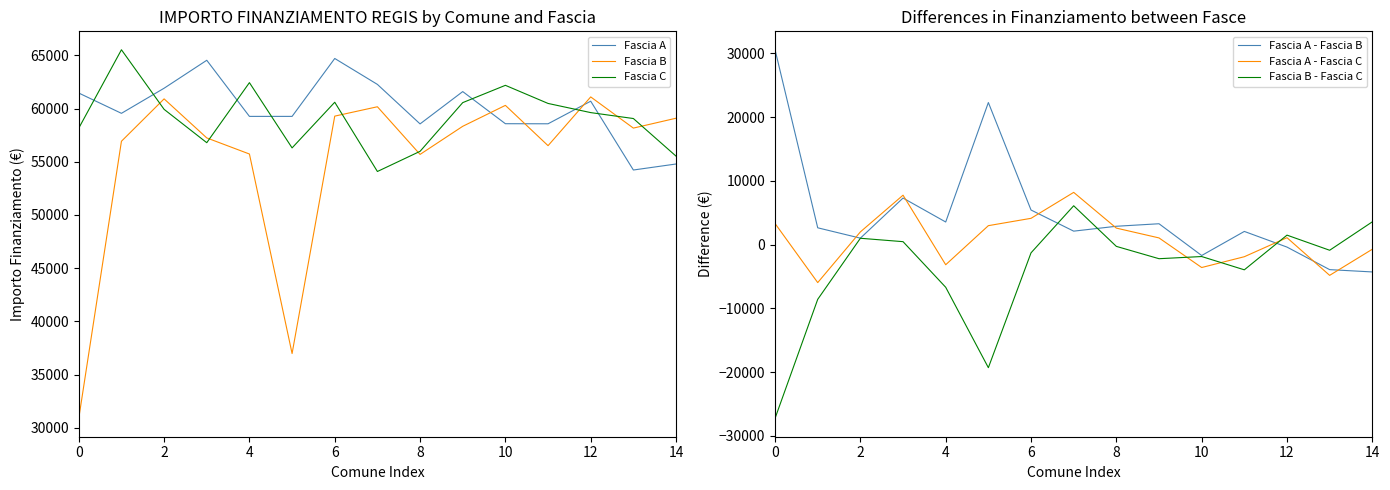

Is the value of Fascia B - Fascia C at 10 greater than the value of Fascia A - Fascia B at 8?

No